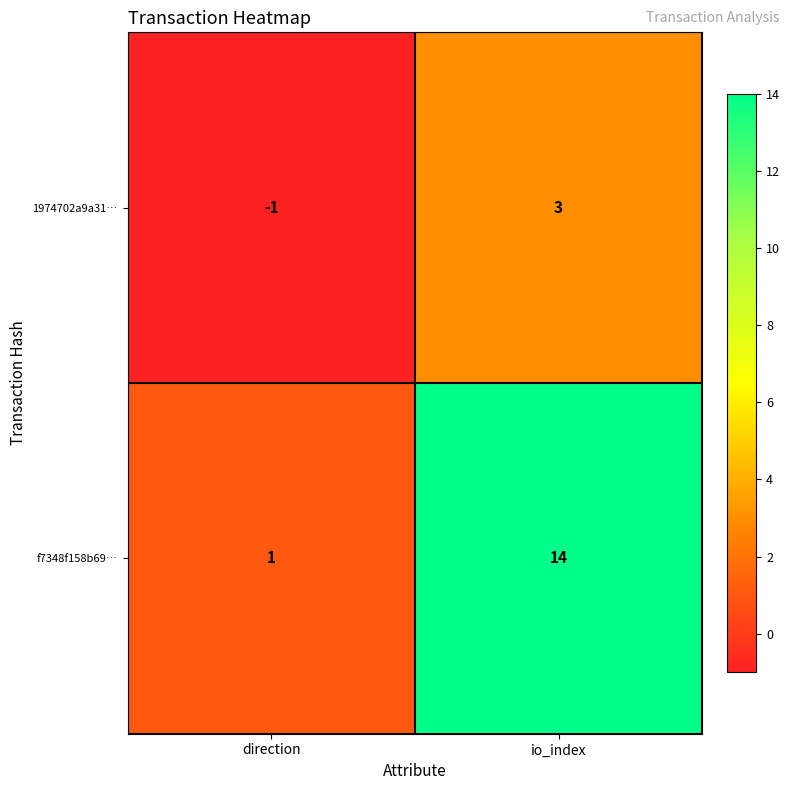

Where is 1974702a9a31… nearest to the value 1?

direction